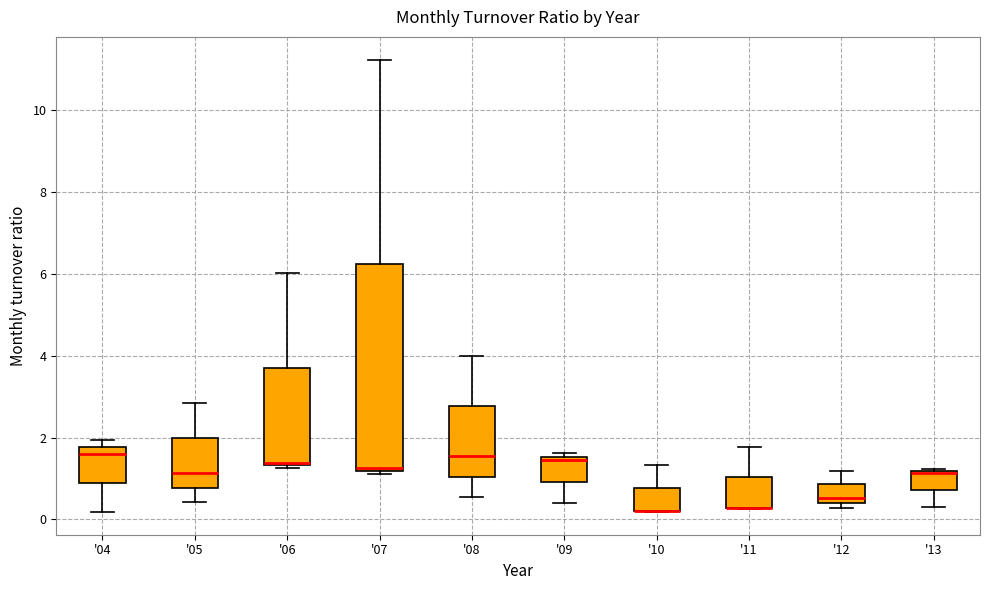

Reading left to right, transcribe this box plot: for each box, give where its median line is, the range the box spans, and where its two whiskers end, as read against the y-axis. The values are not printed on the chart, so give them approximately, as read against the axis.

'04: median 1.6, box 0.8 to 1.8, whiskers 0.2 to 2.0
'05: median 1.2, box 0.8 to 2.0, whiskers 0.4 to 2.8
'06: median 1.4 (just above the box's lower edge), box 1.4 to 3.8, whiskers 1.2 to 6.0
'07: median 1.2 (just above the box's lower edge), box 1.2 to 6.2, whiskers 1.2 (just below the box's lower edge) to 11.2
'08: median 1.6, box 1.0 to 2.8, whiskers 0.6 to 4.0
'09: median 1.4, box 1.0 to 1.6, whiskers 0.4 to 1.6 (just above the box's upper edge)
'10: median 0.2 (drawn on the box's lower edge), box 0.2 to 0.8, whiskers 0.2 to 1.4
'11: median 0.2 (drawn on the box's lower edge), box 0.2 to 1.0, whiskers 0.2 to 1.8
'12: median 0.6, box 0.4 to 0.8, whiskers 0.2 to 1.2
'13: median 1.2 (drawn on the box's upper edge), box 0.8 to 1.2, whiskers 0.4 to 1.2